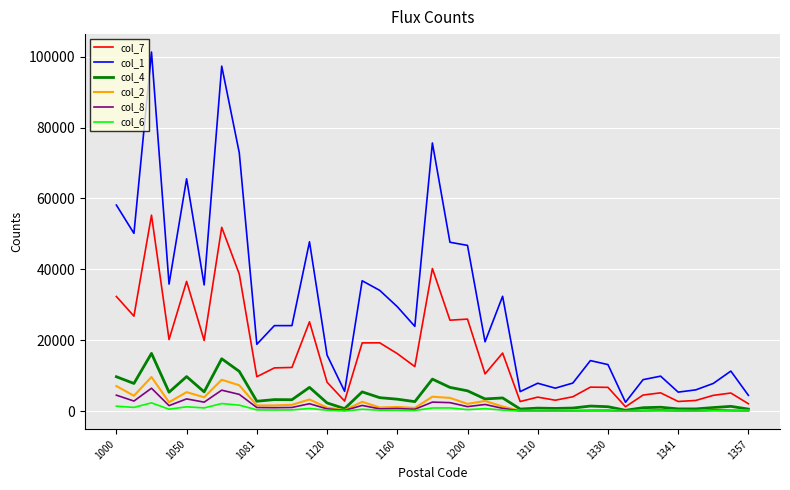

True or false: col_7 and col_6 cross at least once.

False